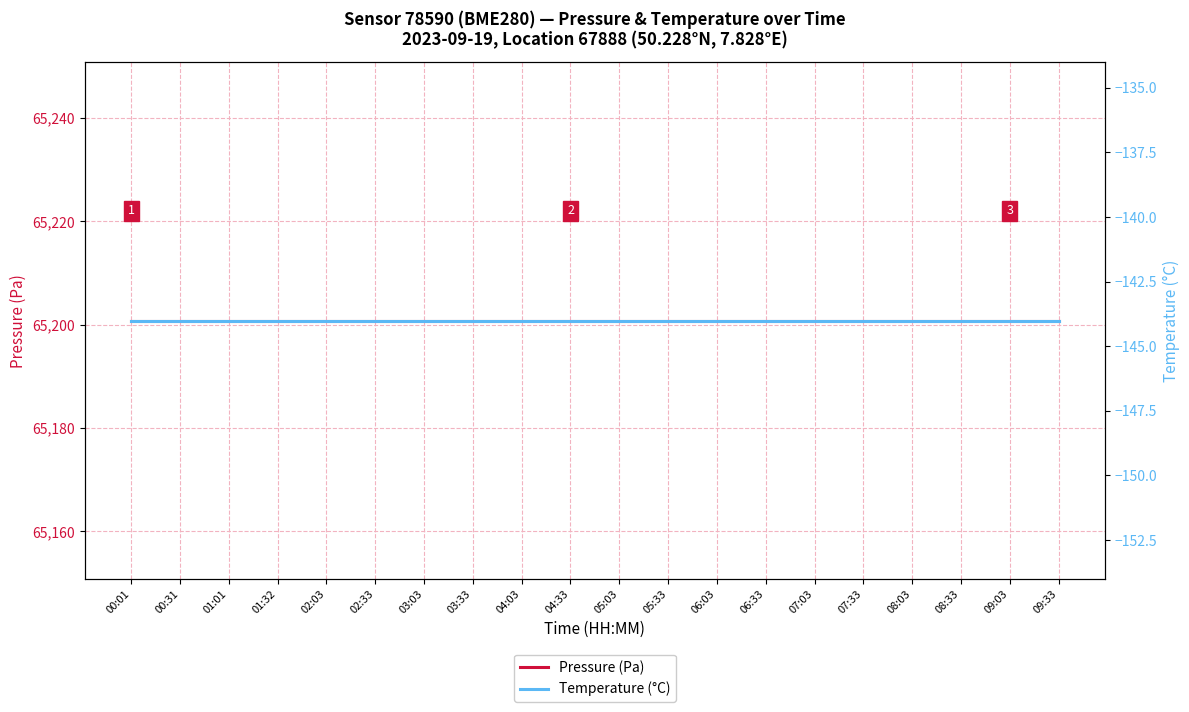

True or false: Pressure (Pa) and Temperature (°C) intersect in this chart.

False